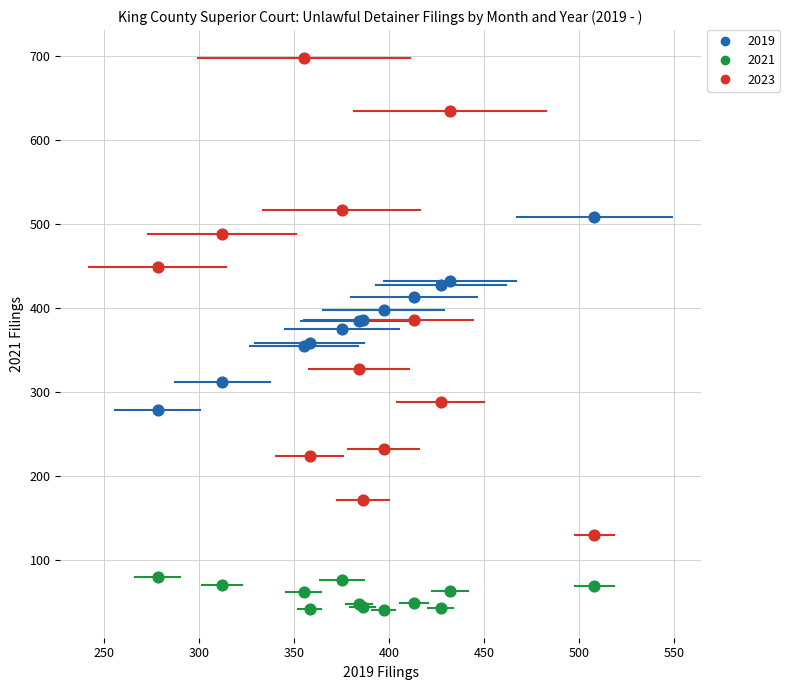

Which series reaches the maximum Y coordinate?

2023